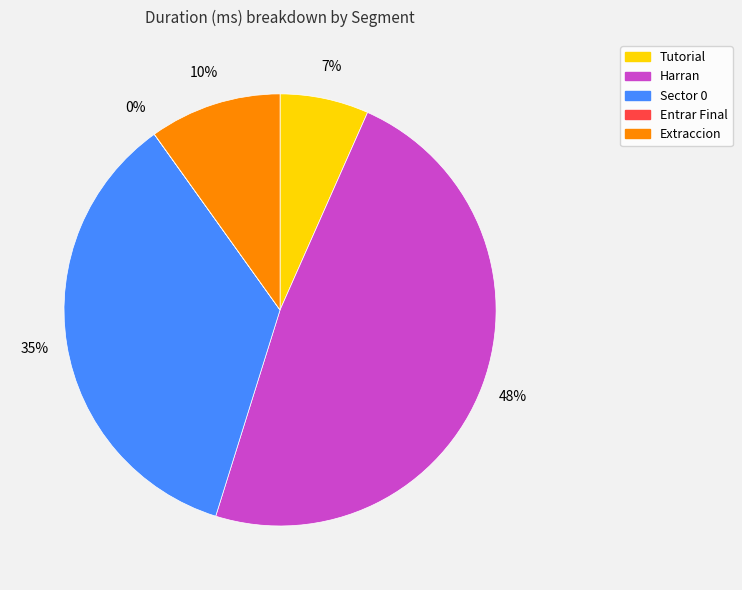

True or false: Harran accounts for 48% of the total.

True